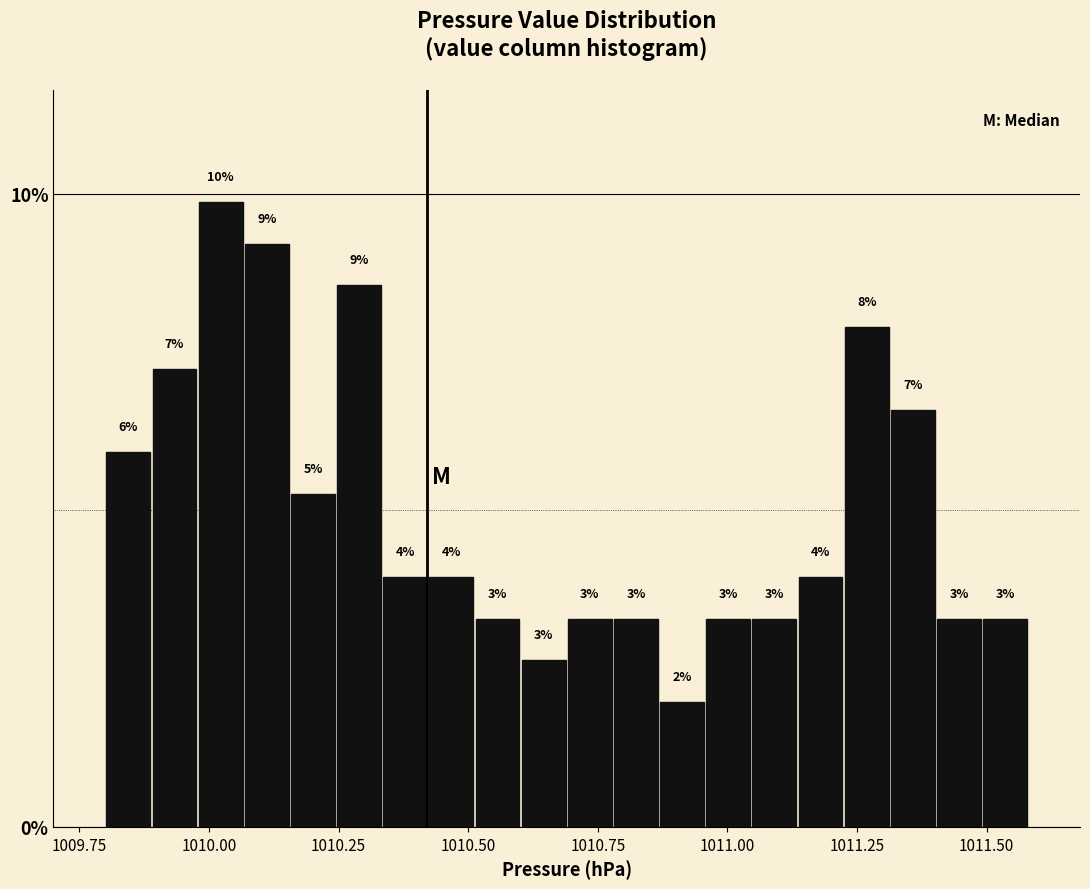

Around what value on the x-axis is the tallest bar? Give the approximate position of its centre, as read against the axis.

1010.00